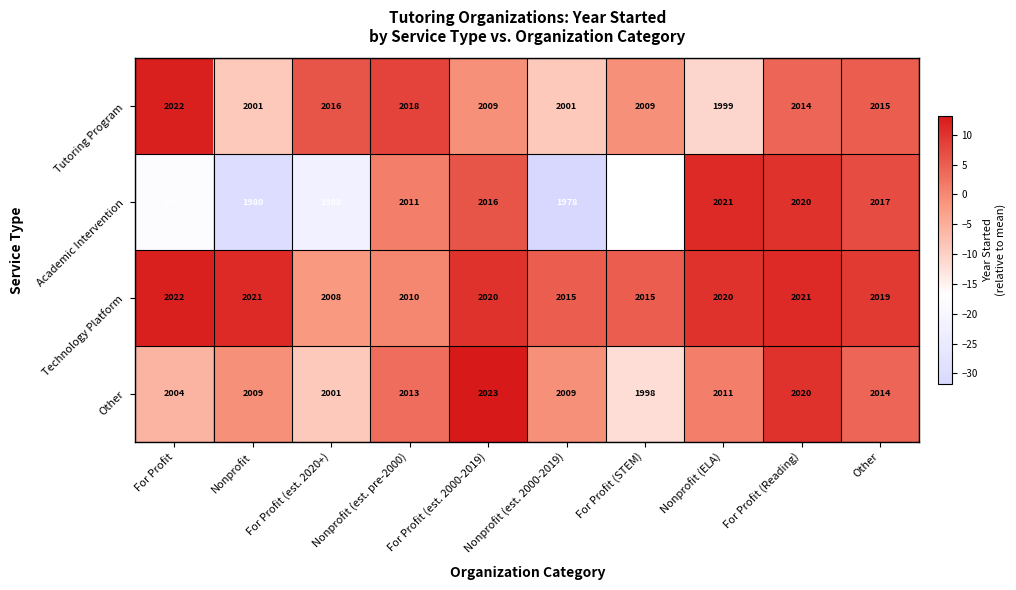

Rank the categories by Academic Intervention value from lowest to highest.

Nonprofit (est. 2000-2019), Nonprofit, For Profit (est. 2020+), For Profit, For Profit (STEM), Nonprofit (est. pre-2000), For Profit (est. 2000-2019), Other, For Profit (Reading), Nonprofit (ELA)